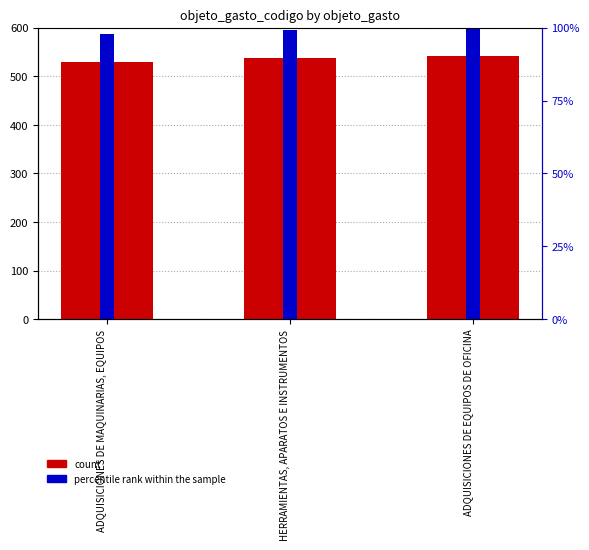

At how many categories does at least one series exceed 483?

3